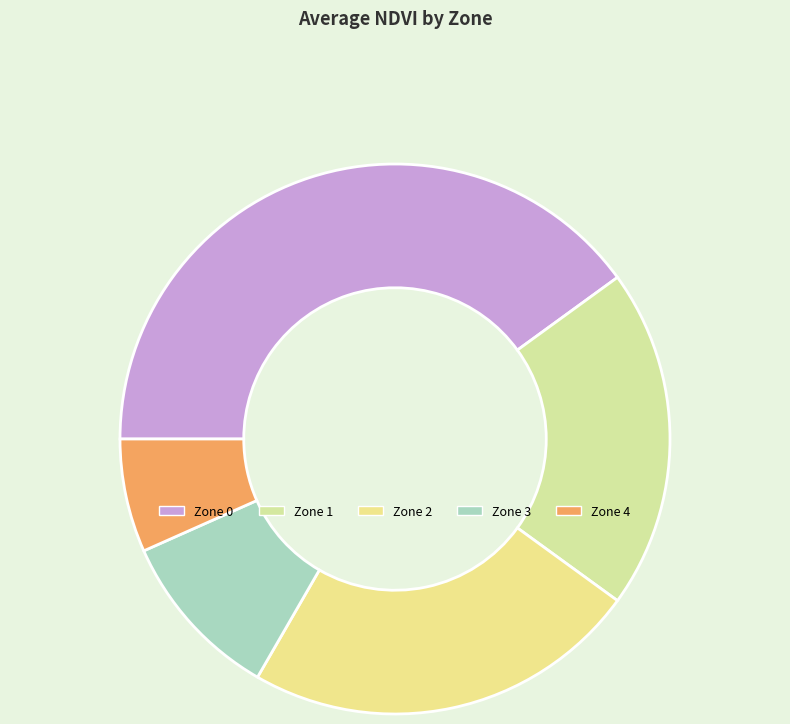

Count the number of slices in the pie.

5